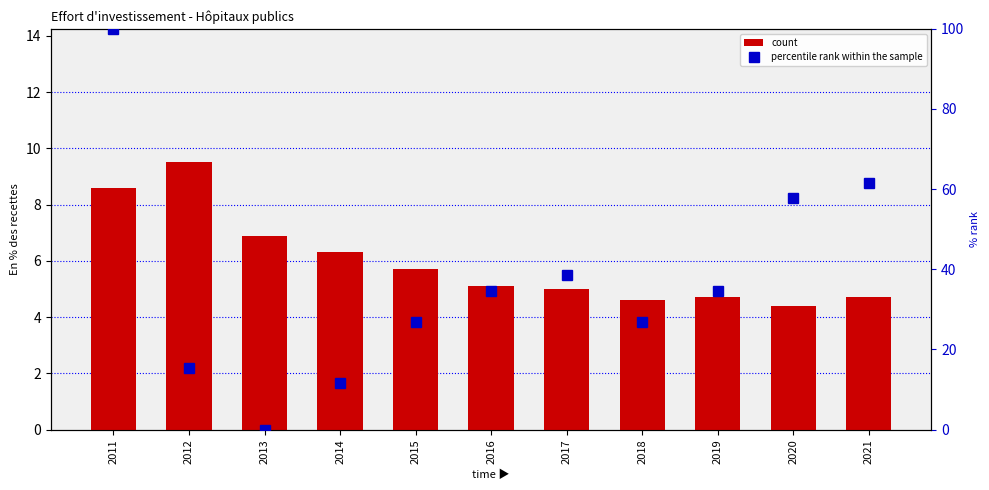

What is the value of the count bar at the 5th from the left?

5.7